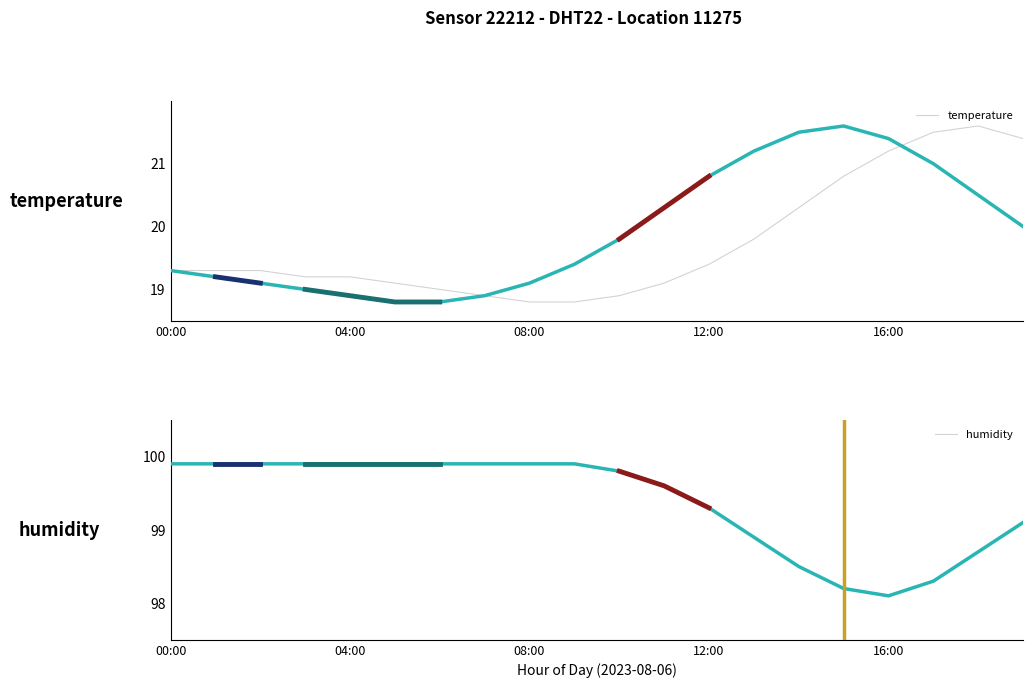

Which category has the highest value across all series?

00:00